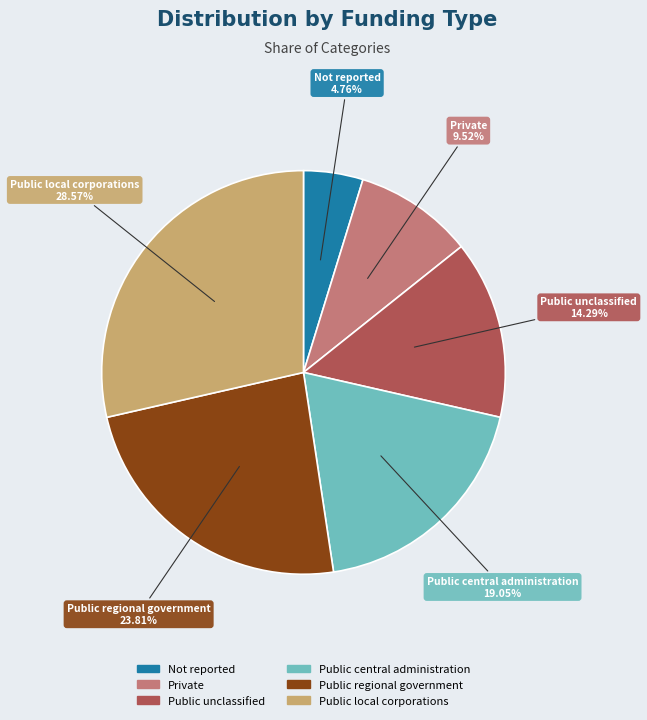

Rank the categories by value from lowest to highest.

Not reported, Private, Public unclassified, Public central administration, Public regional government, Public local corporations